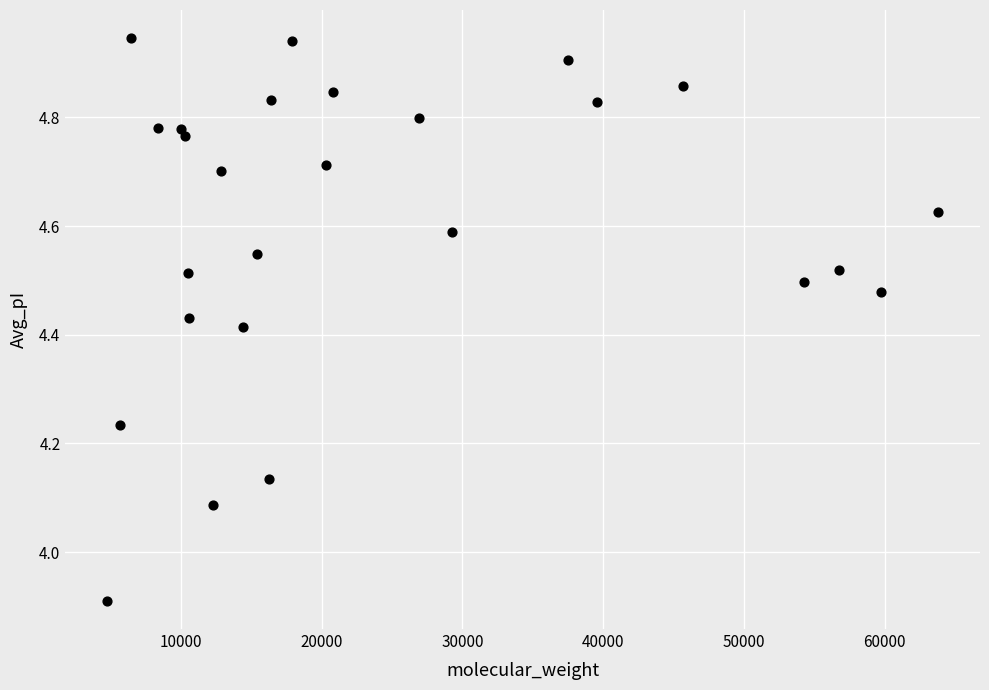

What is the range of Y values (max minus min)?

1.0